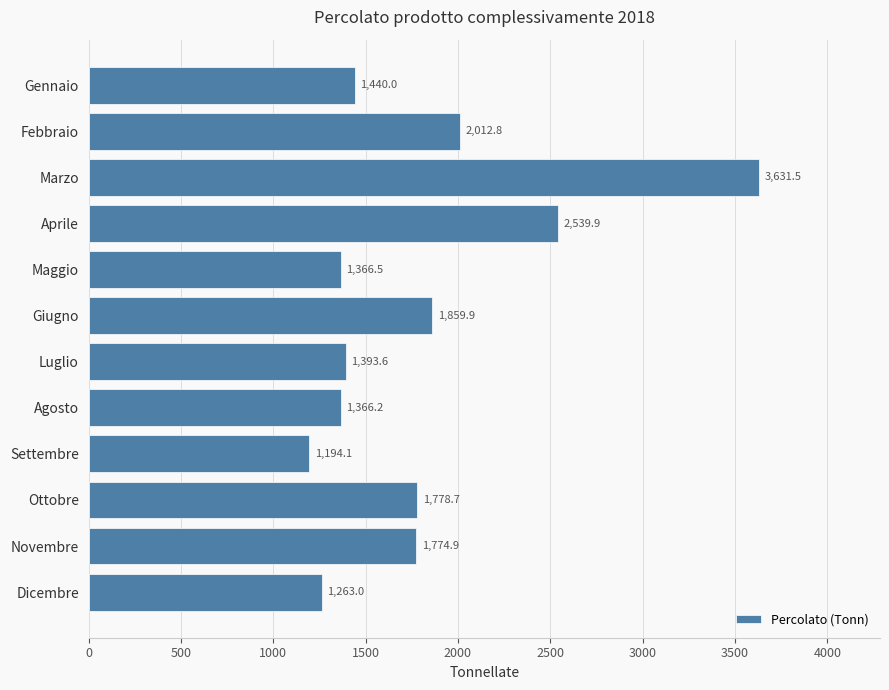

What is the sum of all values?

21621.0